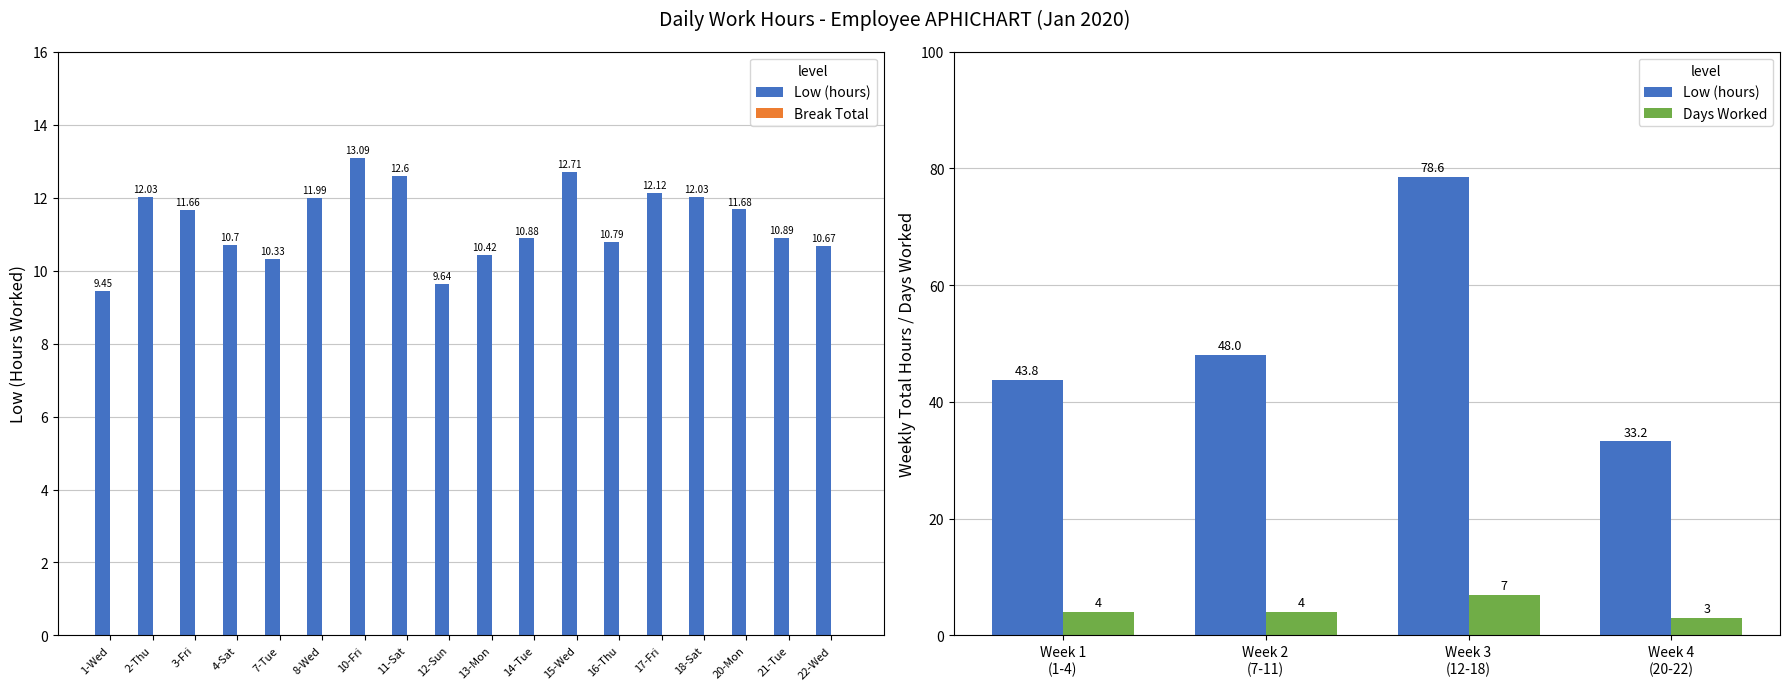

Reading left to right, what are all the values shown in this chart?

1-Wed=9.4	2-Thu=12.0	3-Fri=11.7	4-Sat=10.7	7-Tue=10.3	8-Wed=12.0	10-Fri=13.1	11-Sat=12.6	12-Sun=9.6	13-Mon=10.4	14-Tue=10.9	15-Wed=12.7	16-Thu=10.8	17-Fri=12.1	18-Sat=12.0	20-Mon=11.7	21-Tue=10.9	22-Wed=10.7